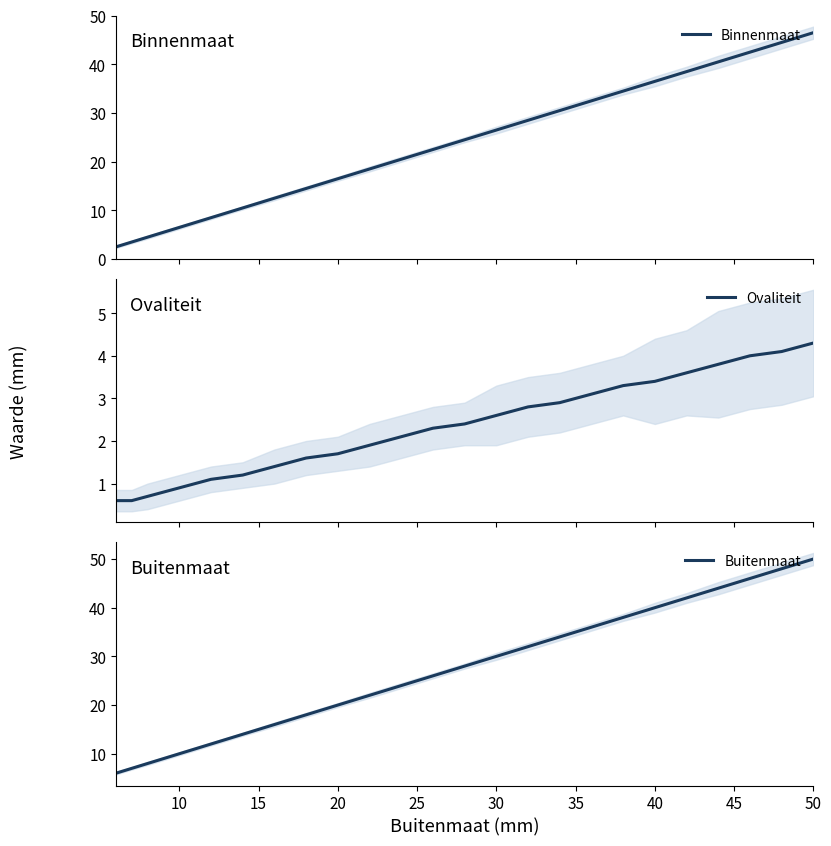

The Buitenmaat series shows 8.0 at 50. True or false?

False